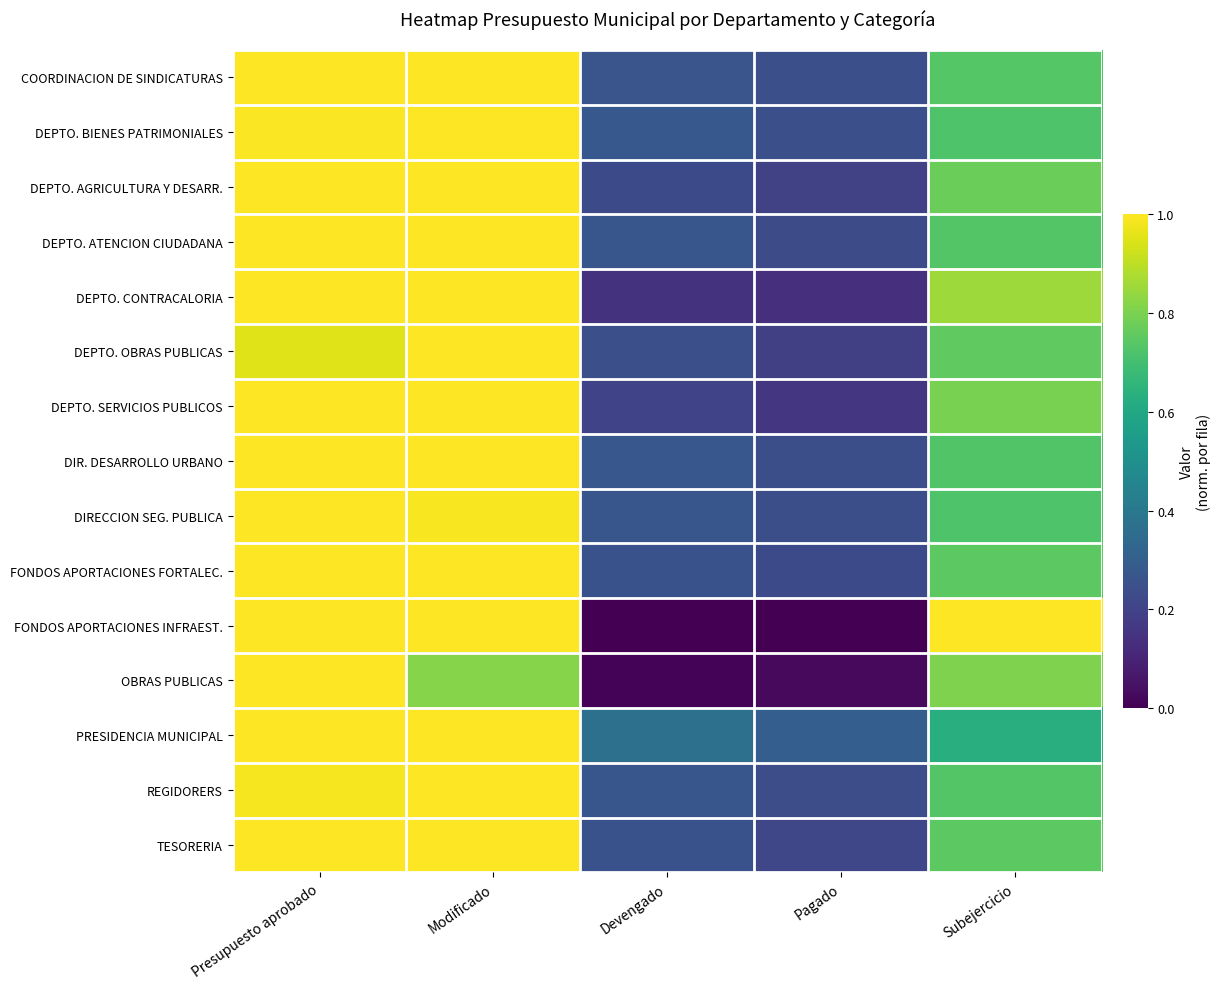

Reading left to right, transcribe all the data shown in this chart.

COORDINACION DE SINDICATURAS: Presupuesto aprobado=1.0	Modificado=1.0	Devengado=0.3	Pagado=0.2	Subejercicio=0.7
DEPTO. BIENES PATRIMONIALES: Presupuesto aprobado=1.0	Modificado=1.0	Devengado=0.3	Pagado=0.2	Subejercicio=0.7
DEPTO. AGRICULTURA Y DESARR.: Presupuesto aprobado=1.0	Modificado=1.0	Devengado=0.2	Pagado=0.2	Subejercicio=0.8
DEPTO. ATENCION CIUDADANA: Presupuesto aprobado=1.0	Modificado=1.0	Devengado=0.3	Pagado=0.2	Subejercicio=0.7
DEPTO. CONTRACALORIA: Presupuesto aprobado=1.0	Modificado=1.0	Devengado=0.1	Pagado=0.1	Subejercicio=0.9
DEPTO. OBRAS PUBLICAS: Presupuesto aprobado=1.0	Modificado=1.0	Devengado=0.2	Pagado=0.2	Subejercicio=0.8
DEPTO. SERVICIOS PUBLICOS: Presupuesto aprobado=1.0	Modificado=1.0	Devengado=0.2	Pagado=0.2	Subejercicio=0.8
DIR. DESARROLLO URBANO: Presupuesto aprobado=1.0	Modificado=1.0	Devengado=0.3	Pagado=0.2	Subejercicio=0.7
DIRECCION SEG. PUBLICA: Presupuesto aprobado=1.0	Modificado=1.0	Devengado=0.3	Pagado=0.2	Subejercicio=0.7
FONDOS APORTACIONES FORTALEC.: Presupuesto aprobado=1.0	Modificado=1.0	Devengado=0.3	Pagado=0.2	Subejercicio=0.7
FONDOS APORTACIONES INFRAEST.: Presupuesto aprobado=1.0	Modificado=1.0	Devengado=0.0	Pagado=0.0	Subejercicio=1.0
OBRAS PUBLICAS: Presupuesto aprobado=1.0	Modificado=0.8	Devengado=0.0	Pagado=0.0	Subejercicio=0.8
PRESIDENCIA MUNICIPAL: Presupuesto aprobado=1.0	Modificado=1.0	Devengado=0.4	Pagado=0.3	Subejercicio=0.6
REGIDORERS: Presupuesto aprobado=1.0	Modificado=1.0	Devengado=0.3	Pagado=0.2	Subejercicio=0.7
TESORERIA: Presupuesto aprobado=1.0	Modificado=1.0	Devengado=0.3	Pagado=0.2	Subejercicio=0.7